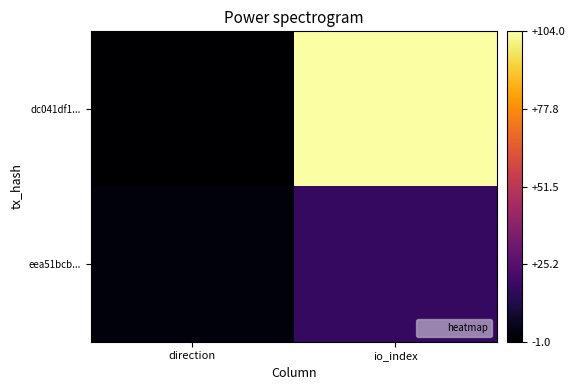

Rank the series by their average value, from highest to lowest.

dc041df1..., eea51bcb...